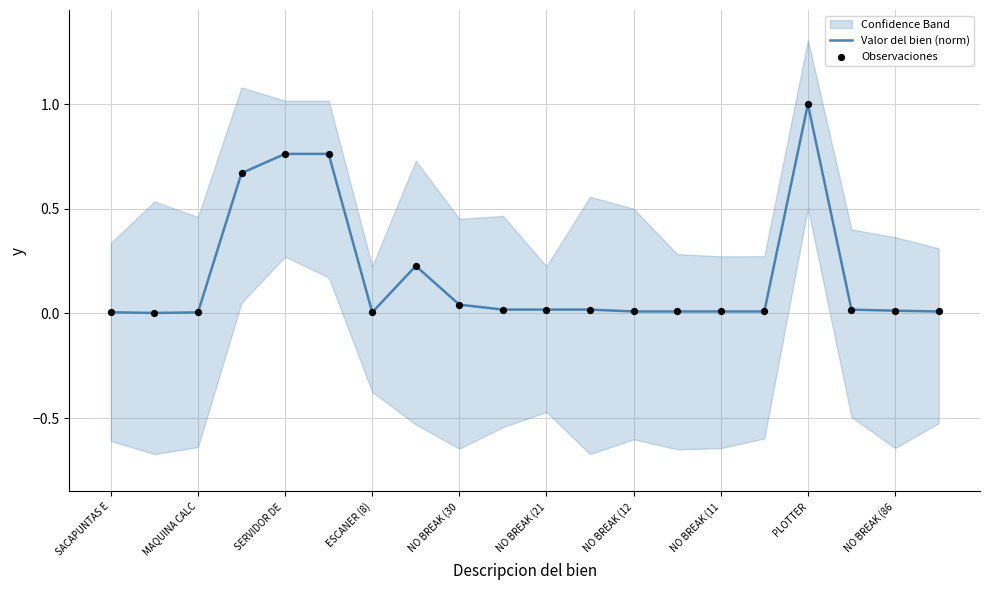

Which series contains the lowest Y value?

Valor del bien (norm)